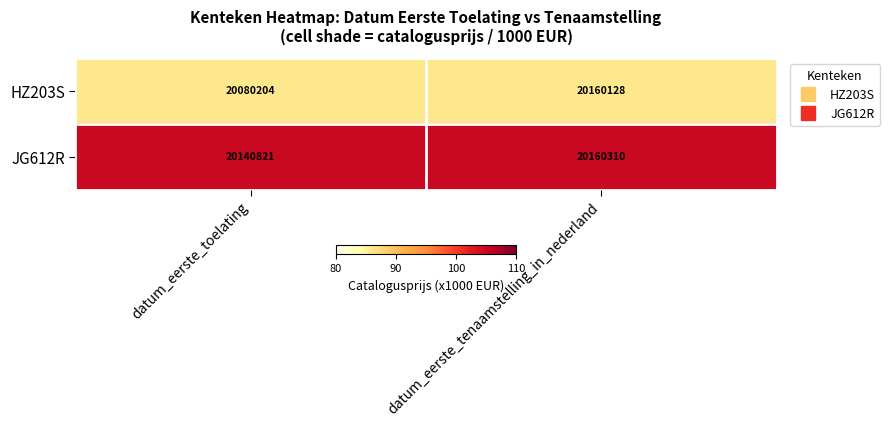

Between datum_eerste_toelating and datum_eerste_tenaamstelling_in_nederland, which series saw the biggest shift?

HZ203S